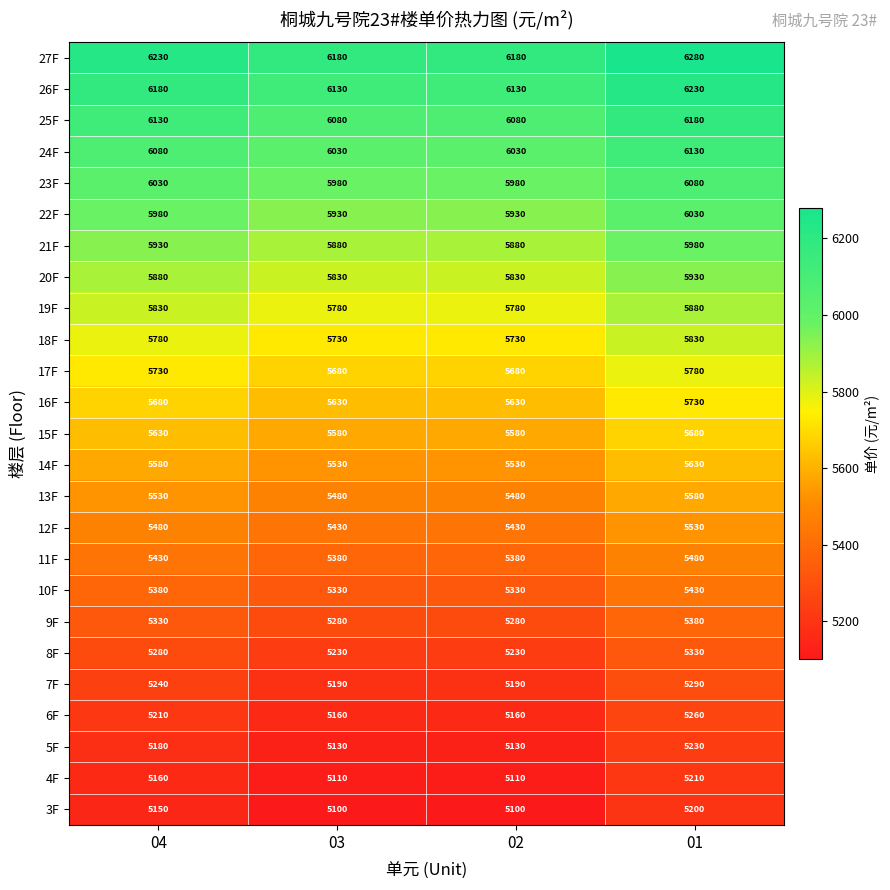

Rank the series by their maximum value, from highest to lowest.

27F, 26F, 25F, 24F, 23F, 22F, 21F, 20F, 19F, 18F, 17F, 16F, 15F, 14F, 13F, 12F, 11F, 10F, 9F, 8F, 7F, 6F, 5F, 4F, 3F